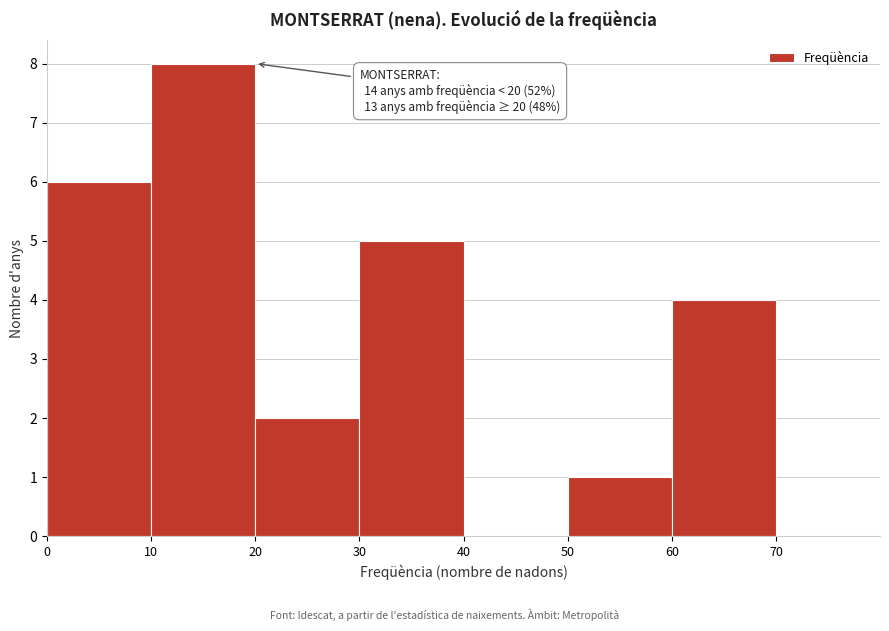

Over which range of the x-axis is the bar tallest?

10 to 20